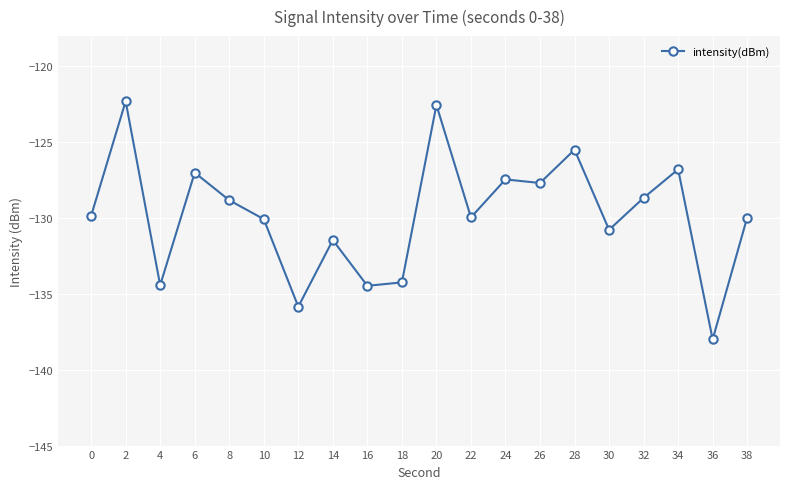

The value at 10 is -130.1. True or false?

True